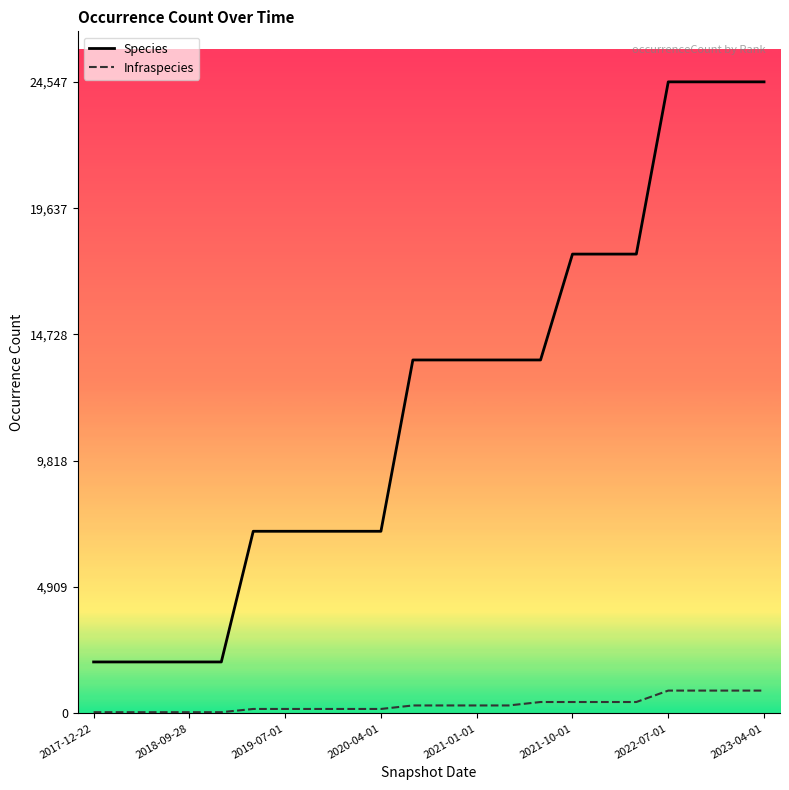

Which series has the largest total across all categories?

Species